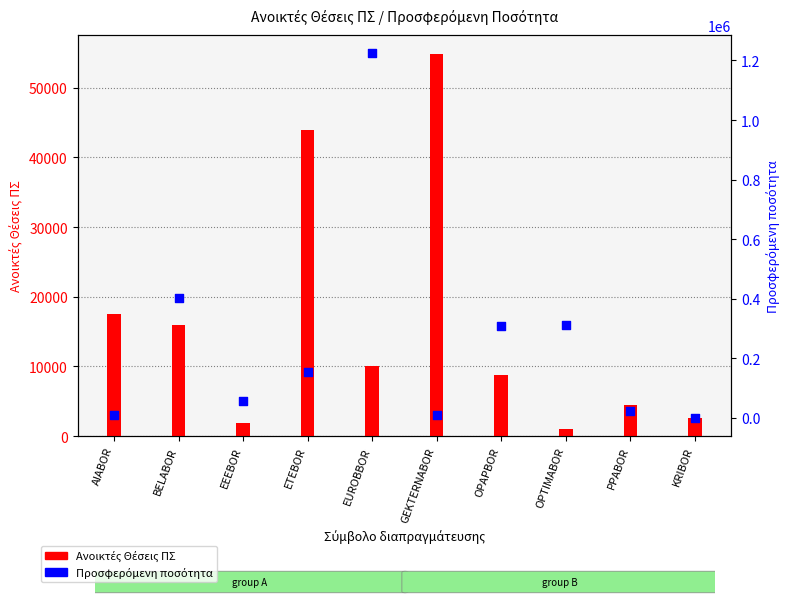

Which series reaches the minimum Y coordinate?

Προσφερόμενη ποσότητα